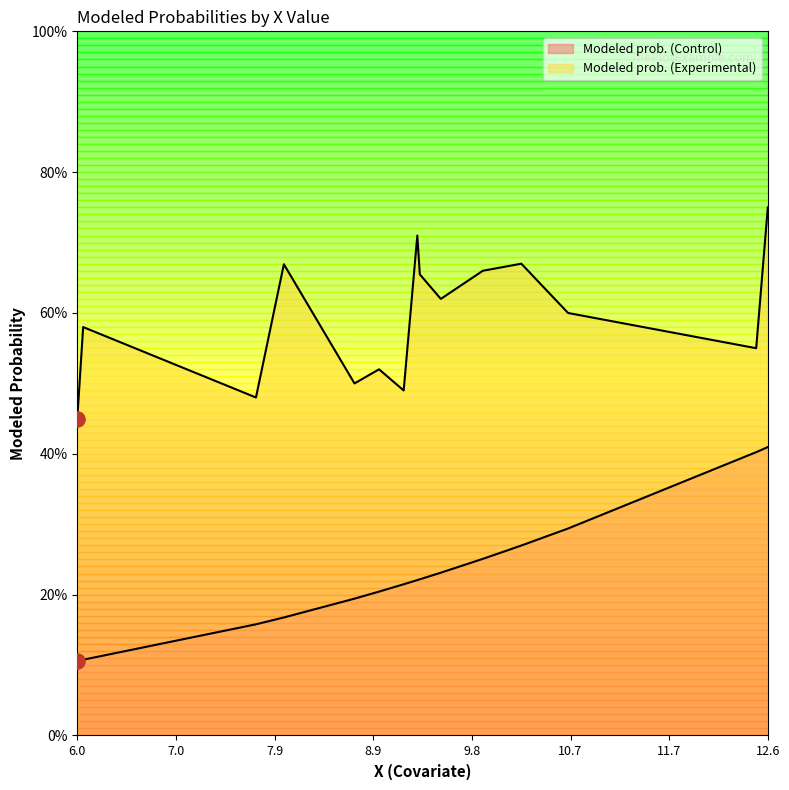

Which series has the largest Y range (max minus min)?

Modeled prob. (Control)